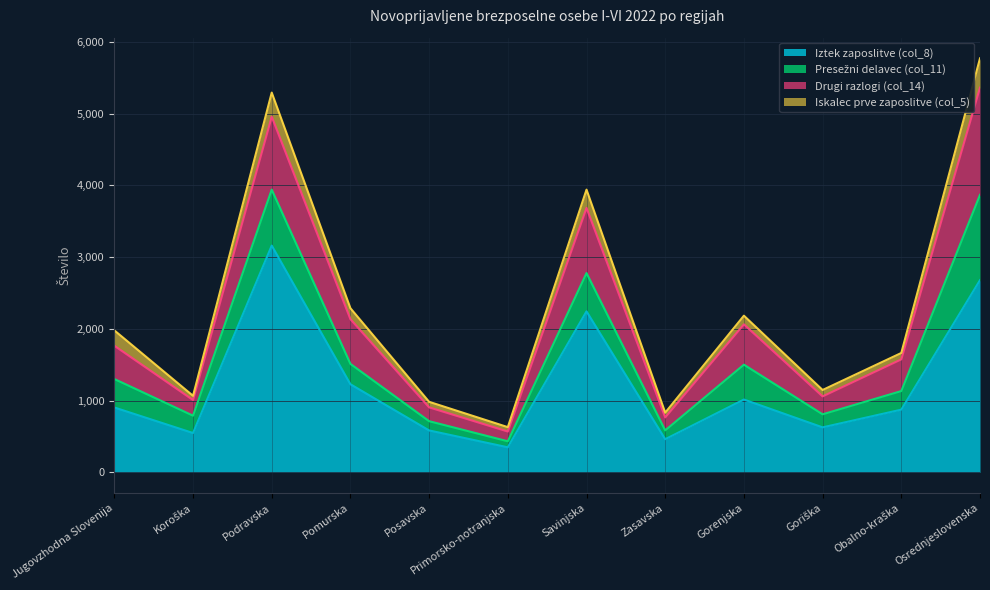

The Presežni delavec (col_11) series shows 785 at Osrednjeslovenska. True or false?

False